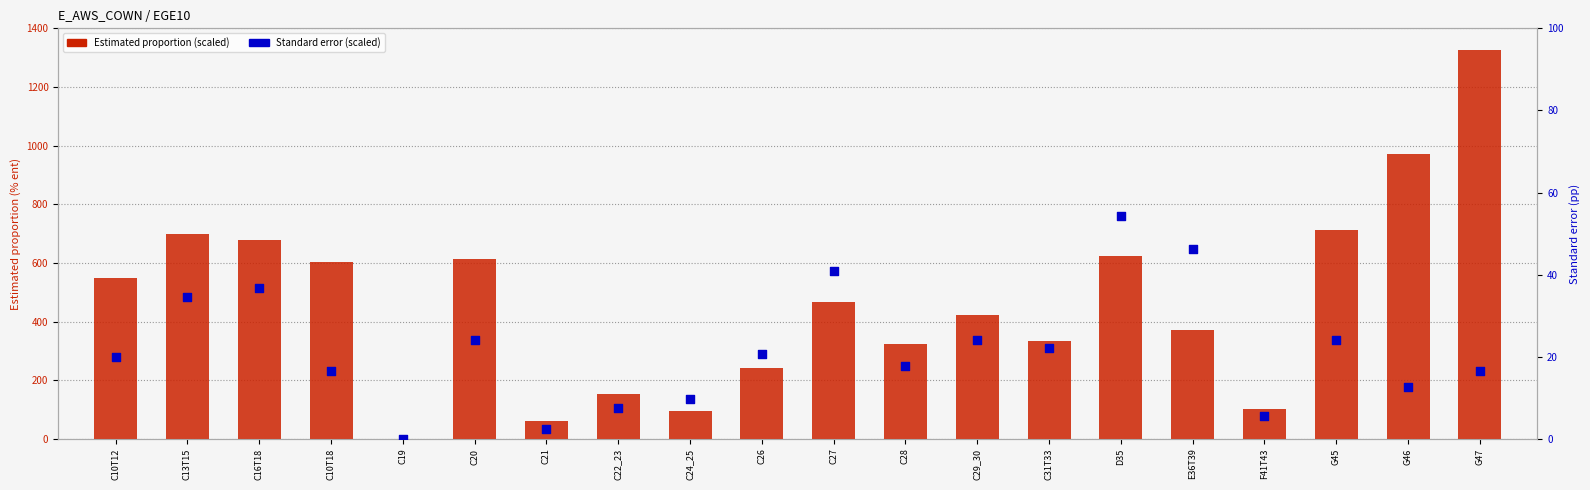

What is the total value across all series at C13T15?

733.6